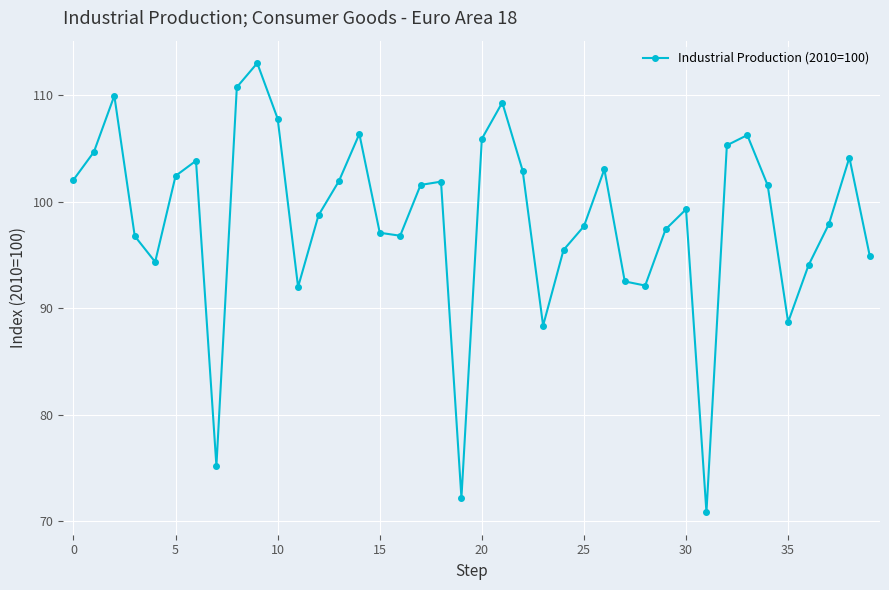

What is the value of the 3rd point from the left?

110.0